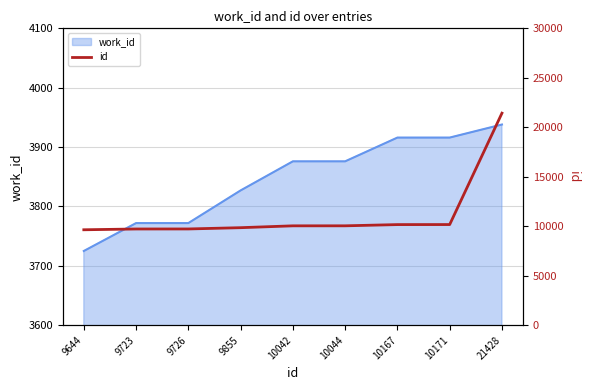

At which label is the value closest to 15536?

10171